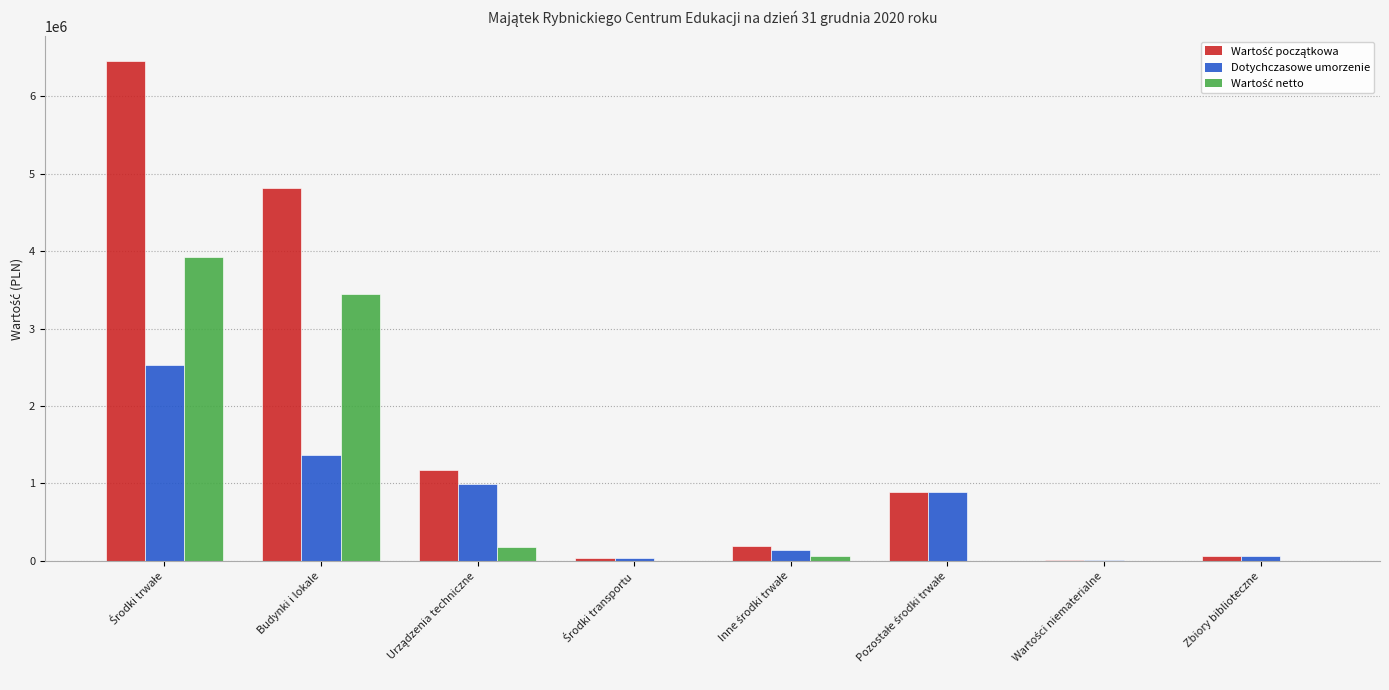

At which label is Dotychczasowe umorzenie closest to 1269095?

Budynki i lokale